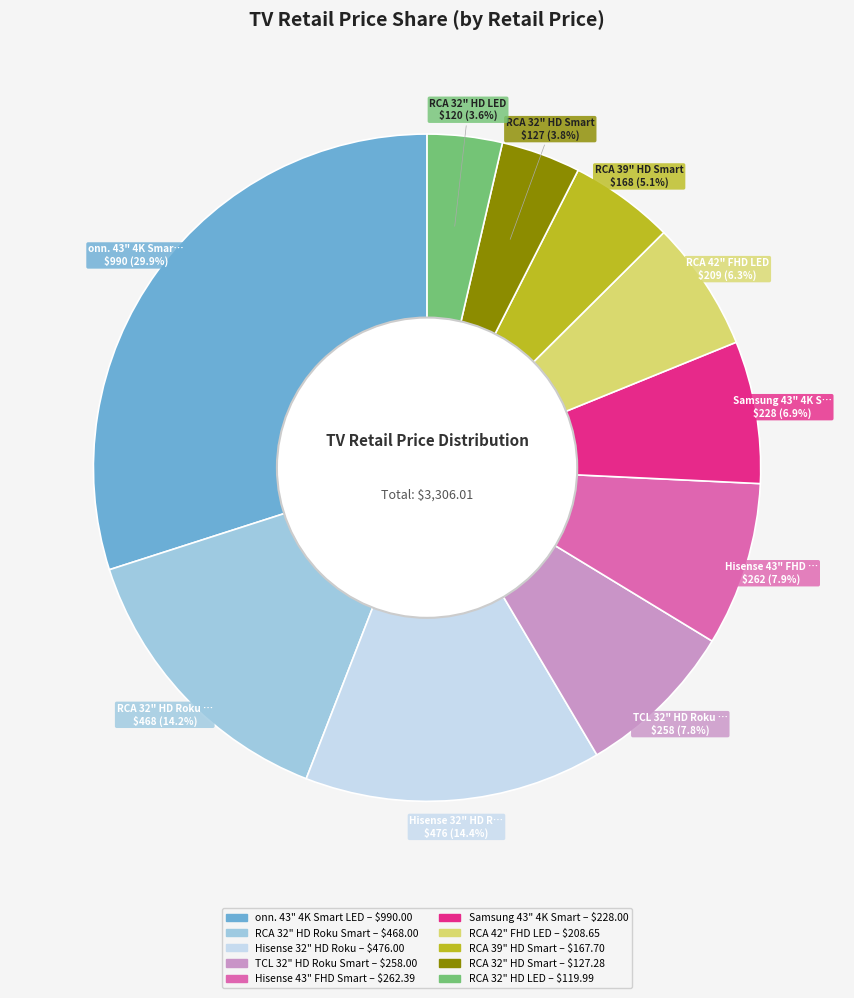

How many segments does this pie chart have?

10